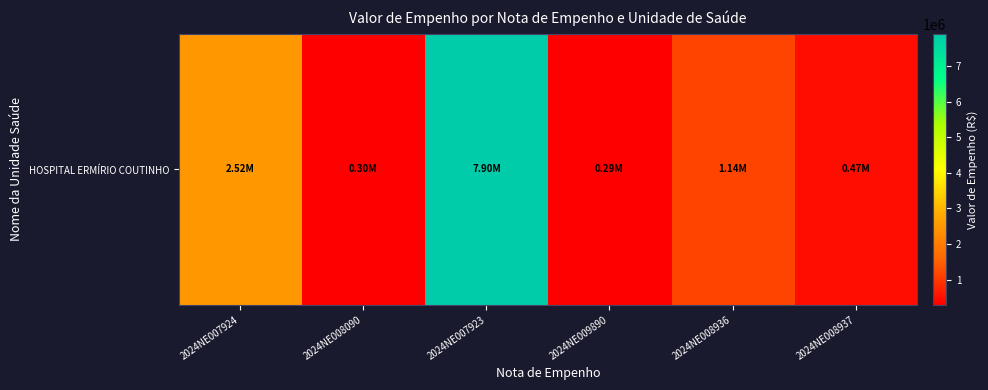

Reading left to right, list all the values displayed in this chart.

2521774.9	297160.9	7904924.0	293616.2	1141135.5	471916.6